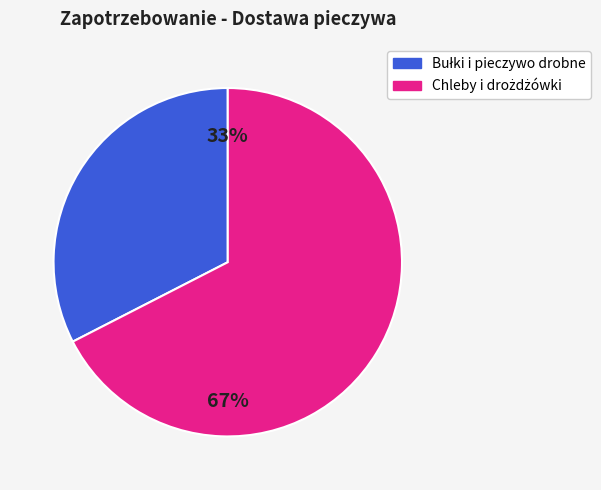

How many slices are in this pie chart?

2